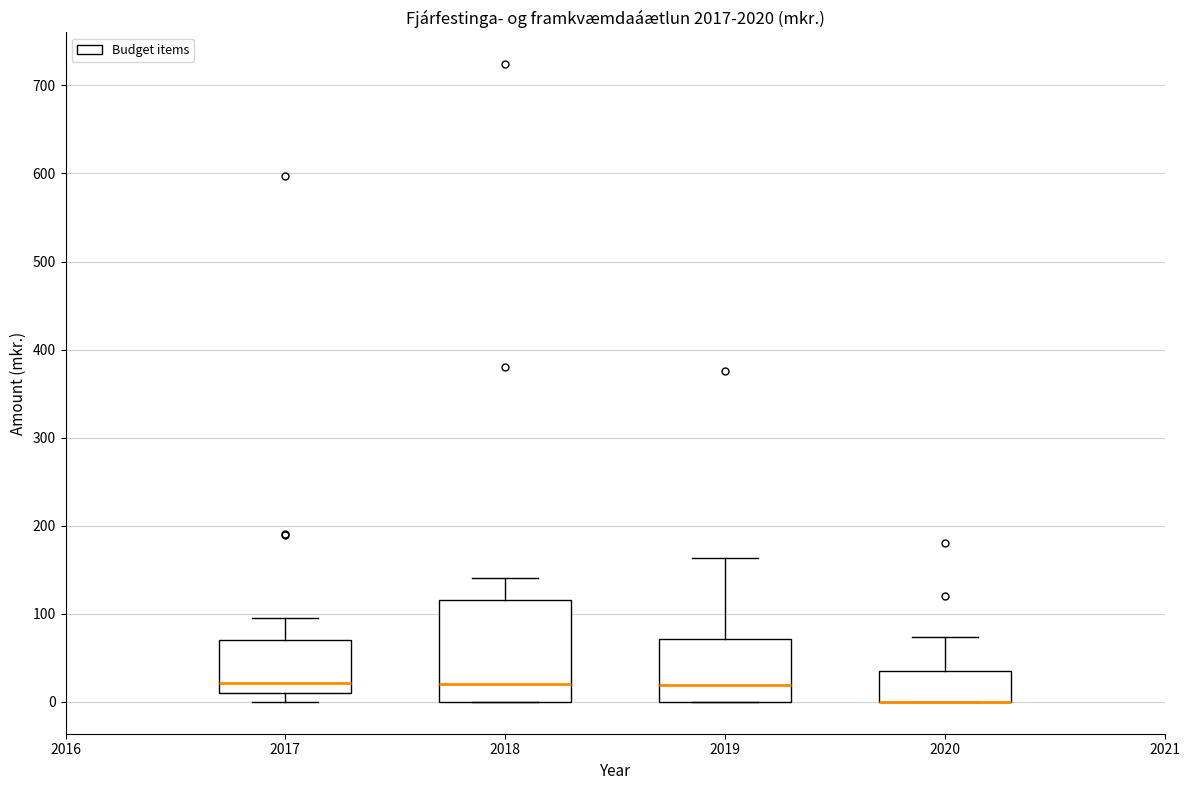

Reading left to right, read every box against the y-axis: the position of its median line, the range the box covers, and the ends of its whiskers. The values are not printed on the chart, so give them approximately, as read against the axis.

2017: median 20, box 10 to 70, whiskers 0 to 100
2018: median 20, box 0 to 120, whiskers 0 to 140
2019: median 20, box 0 to 70, whiskers 0 to 160
2020: median 0 (drawn on the box's lower edge), box 0 to 40, whiskers 0 to 70